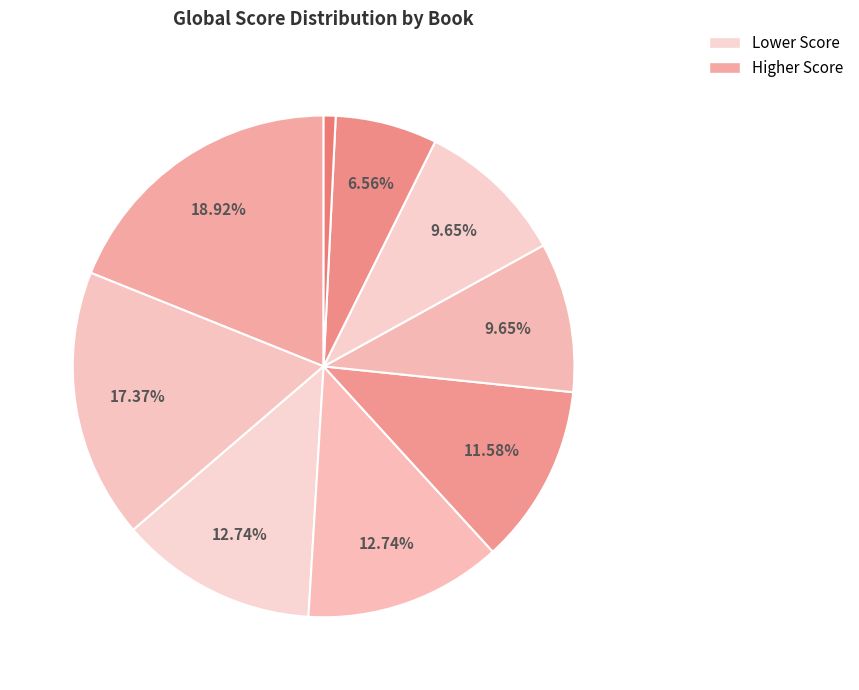

Rank the categories by value from highest to lowest.

The Perfect Nanny, A Spare Life, That Time Of Year, This Is How You Lose The Time War, My Husband, Un Attieké Pour Elgass, The Heart, The Art Of Losing, The House Of Shattered Wings